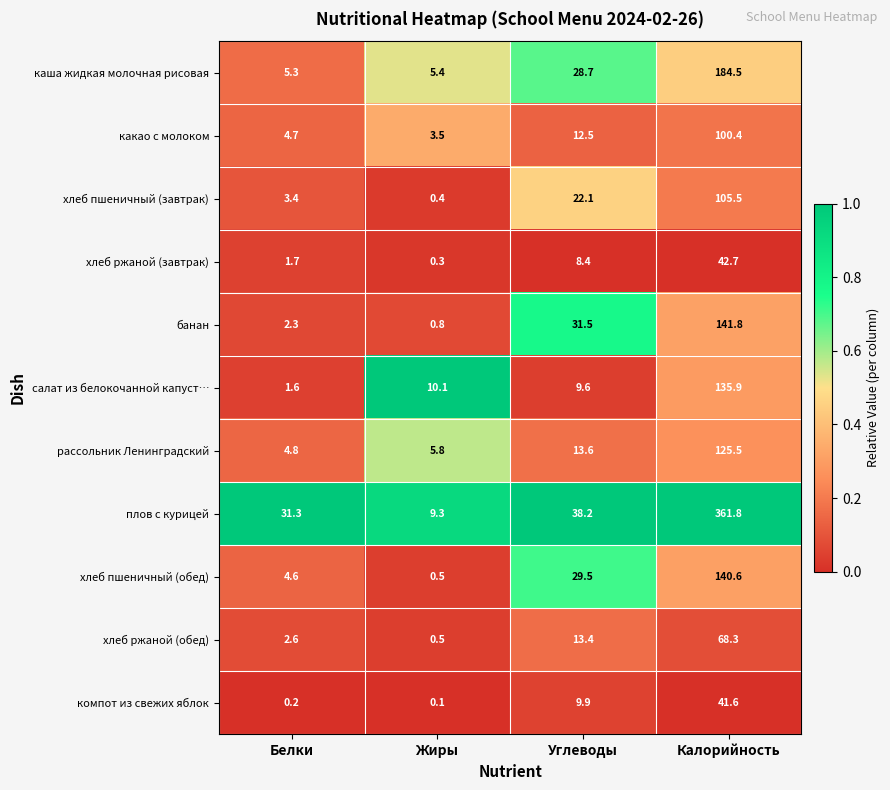

Is the value of салат из белокочанной капуст… at Углеводы greater than the value of рассольник Ленинградский at Углеводы?

No